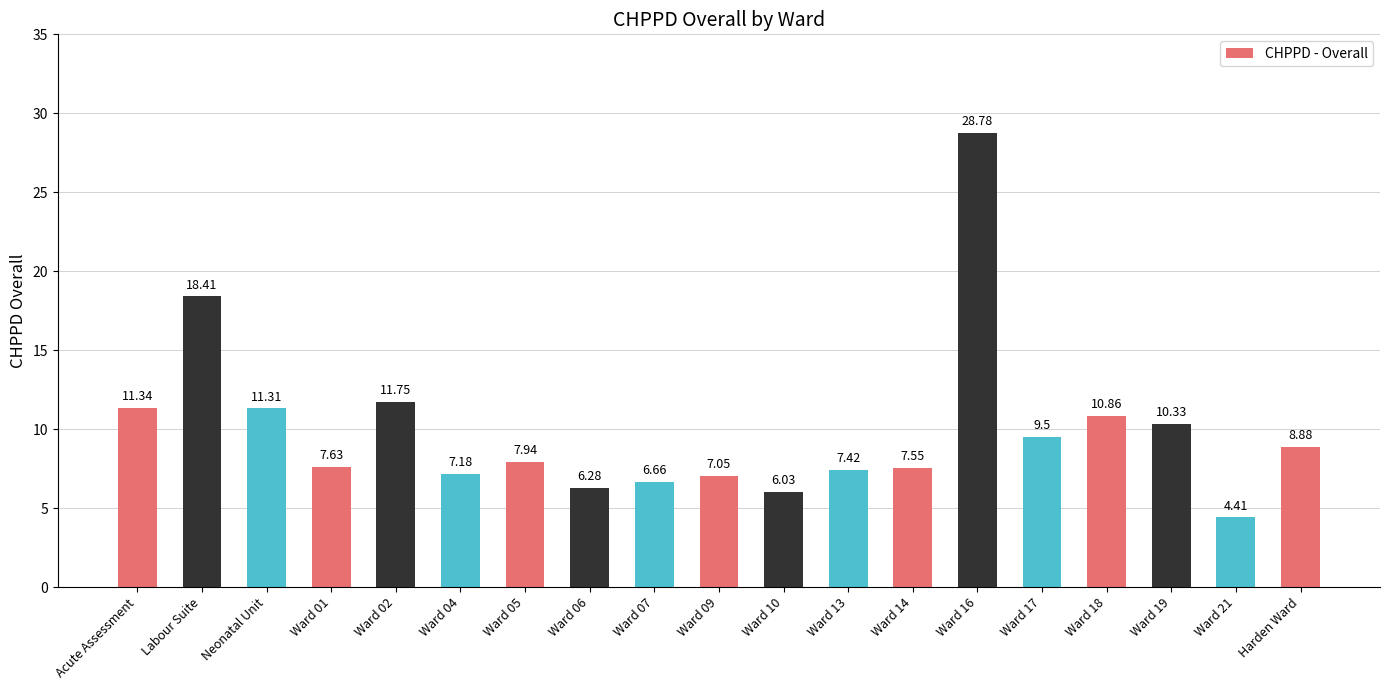

At which label is the value closest to 16?

Labour Suite